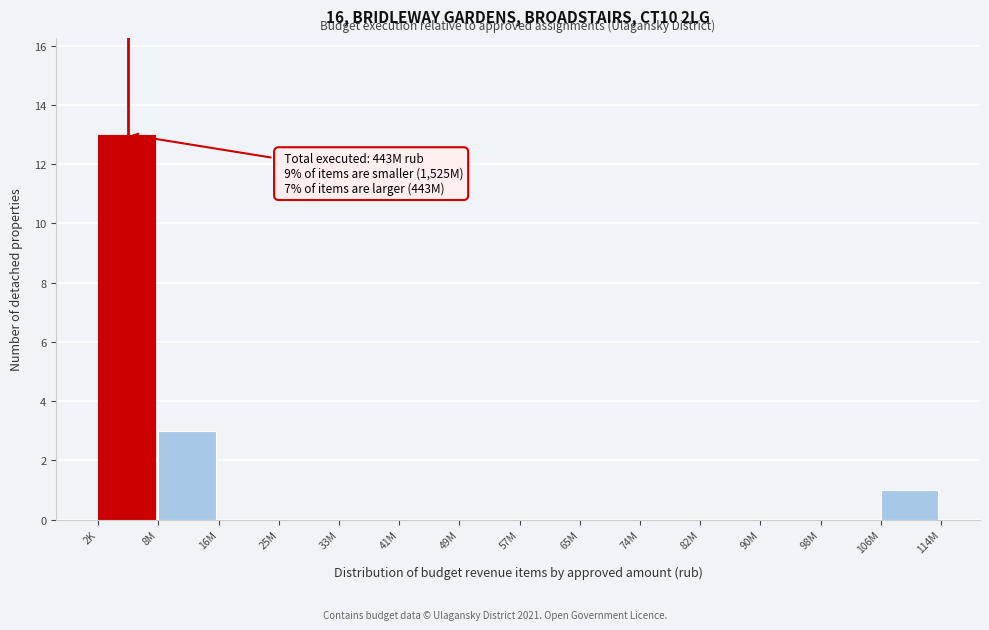

Reading left to right, extract all data points from this chart.

2K=13	8M=3	16M=0	25M=0	33M=0	41M=0	49M=0	57M=0	65M=0	74M=0	82M=0	90M=0	98M=0	106M=1